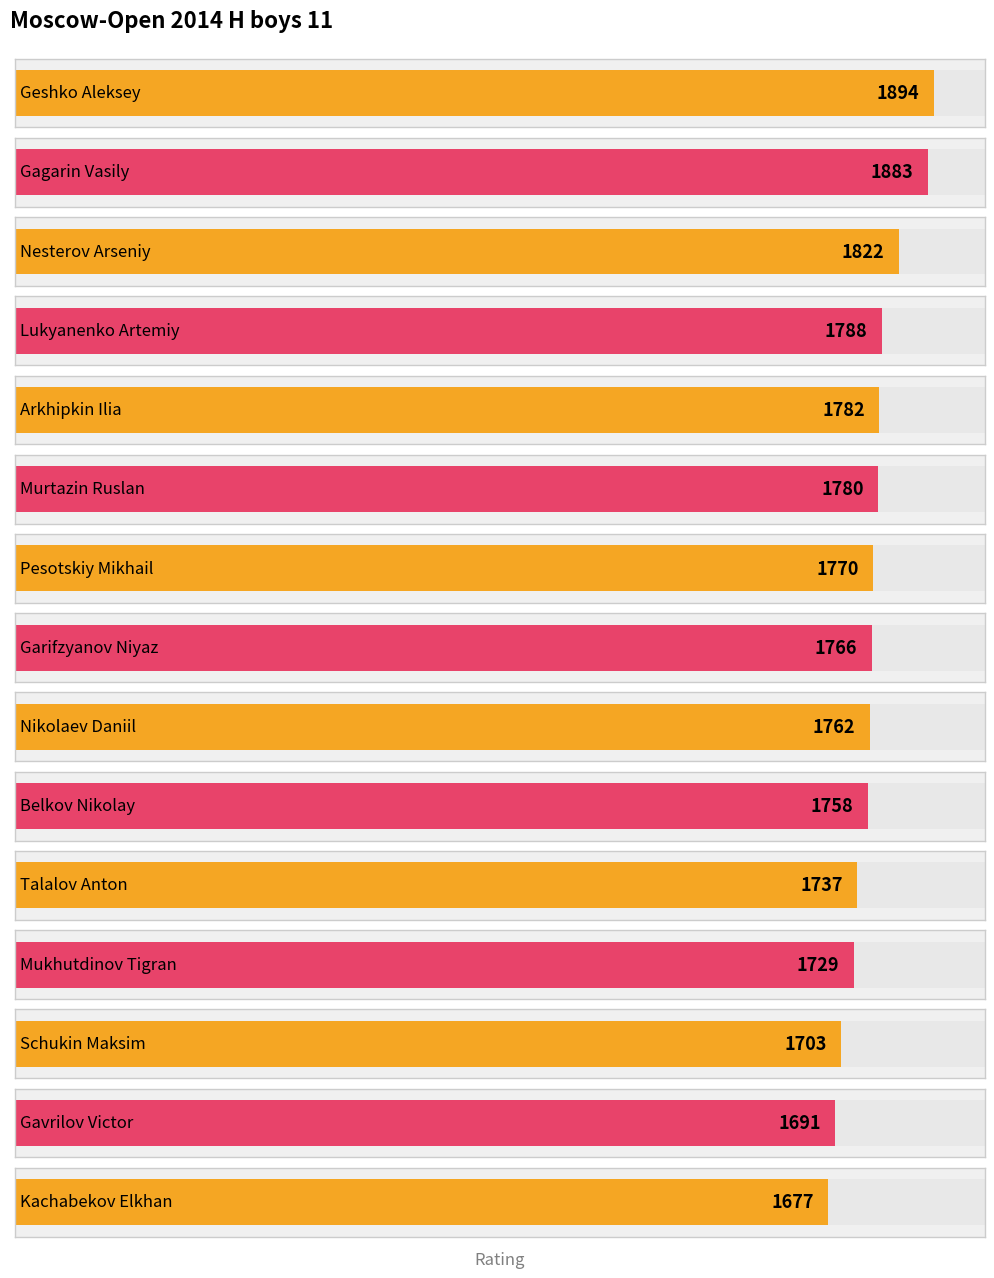

Reading right to left, what are all the values shown in this chart?

Kachabekov Elkhan=1677	Gavrilov Victor=1691	Schukin Maksim=1703	Mukhutdinov Tigran=1729	Talalov Anton=1737	Belkov Nikolay=1758	Nikolaev Daniil=1762	Garifzyanov Niyaz=1766	Pesotskiy Mikhail=1770	Murtazin Ruslan=1780	Arkhipkin Ilia=1782	Lukyanenko Artemiy=1788	Nesterov Arseniy=1822	Gagarin Vasily=1883	Geshko Aleksey=1894